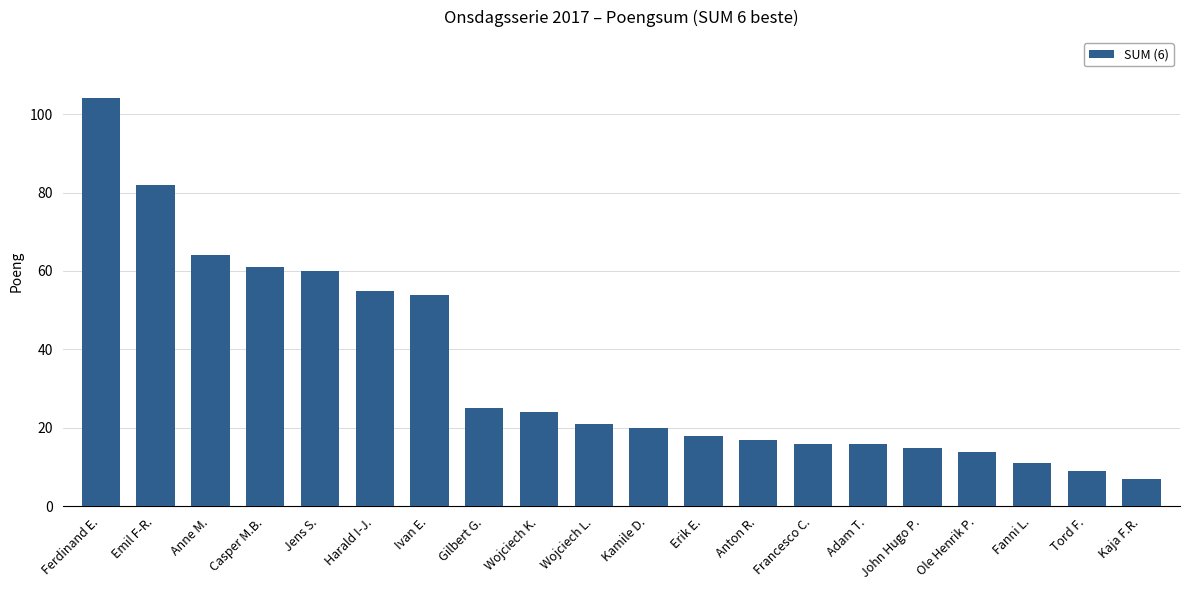

How many bars are there in total?

20